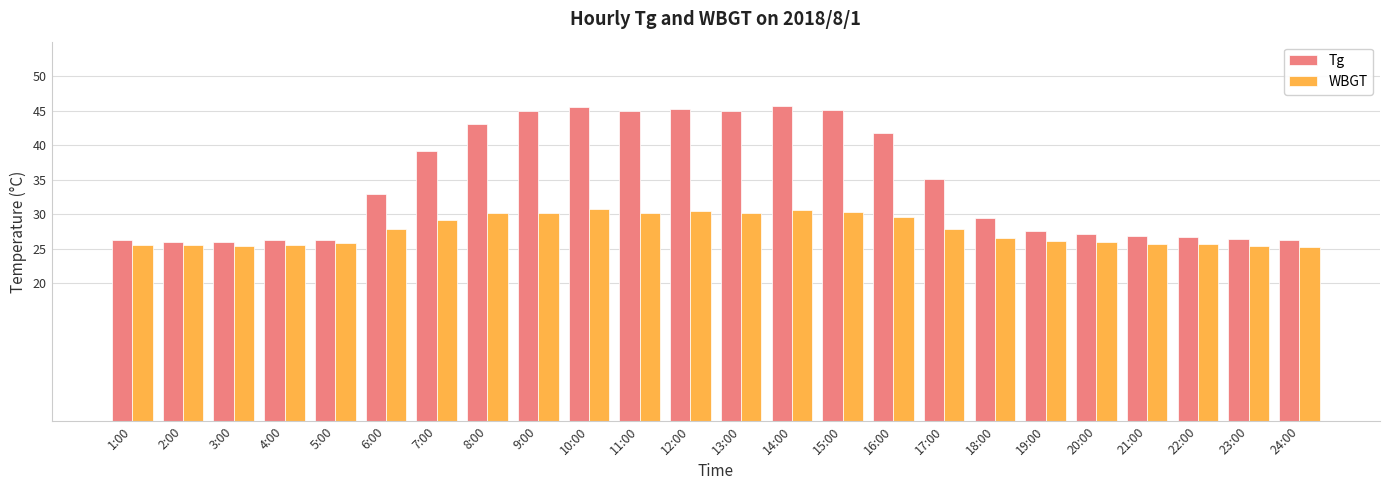

Rank the series by their average value, from highest to lowest.

Tg, WBGT